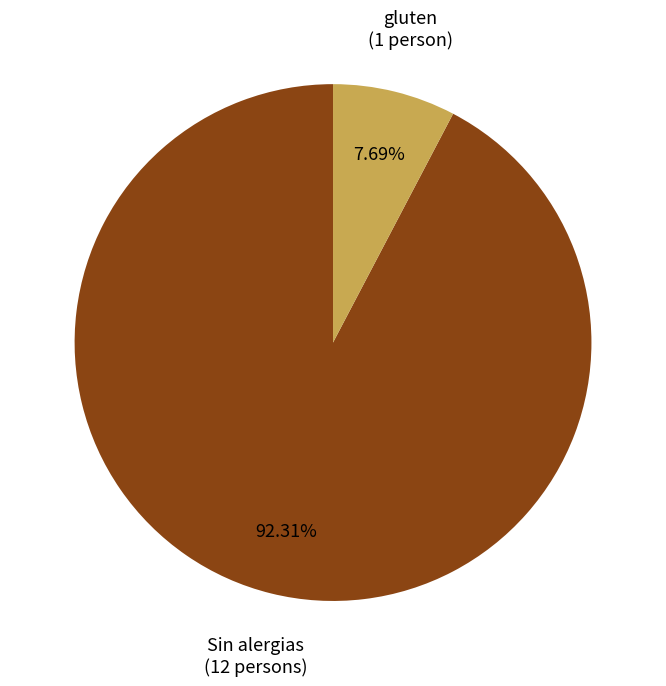

What portion of the pie excludes gluten?

92.3%